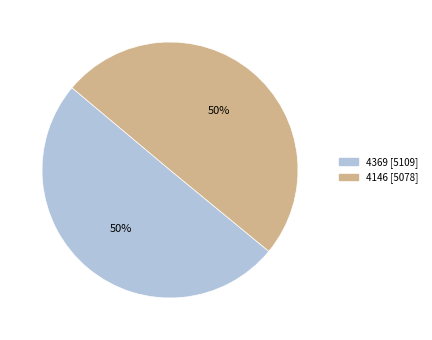

To the nearest percent, what is the combined percentage of 4146 and 4369?

100%